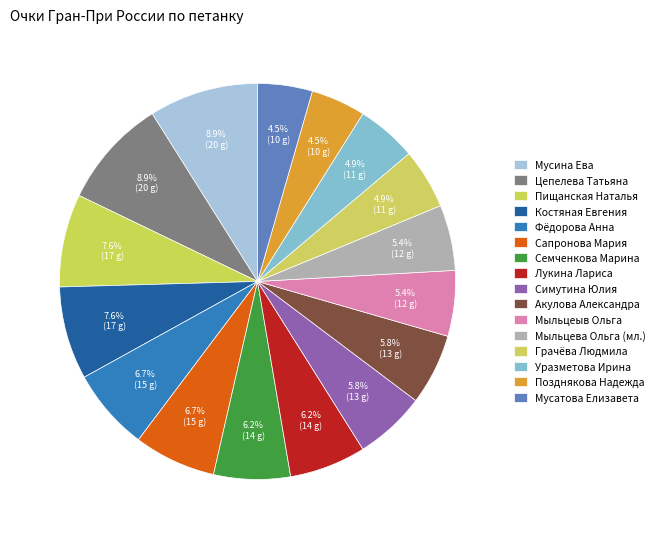

What is the change in value from Пищанская Наталья to Лукина Лариса?

-3